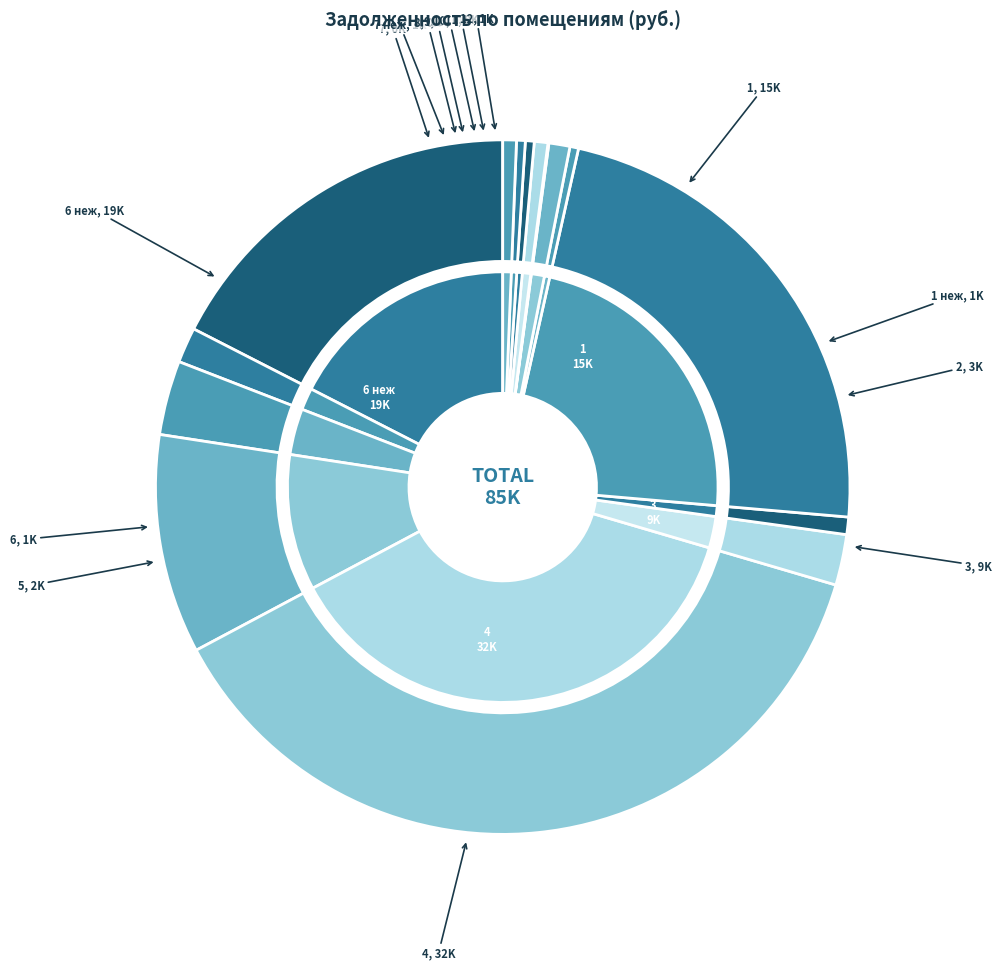

Count the number of slices in the pie.

15